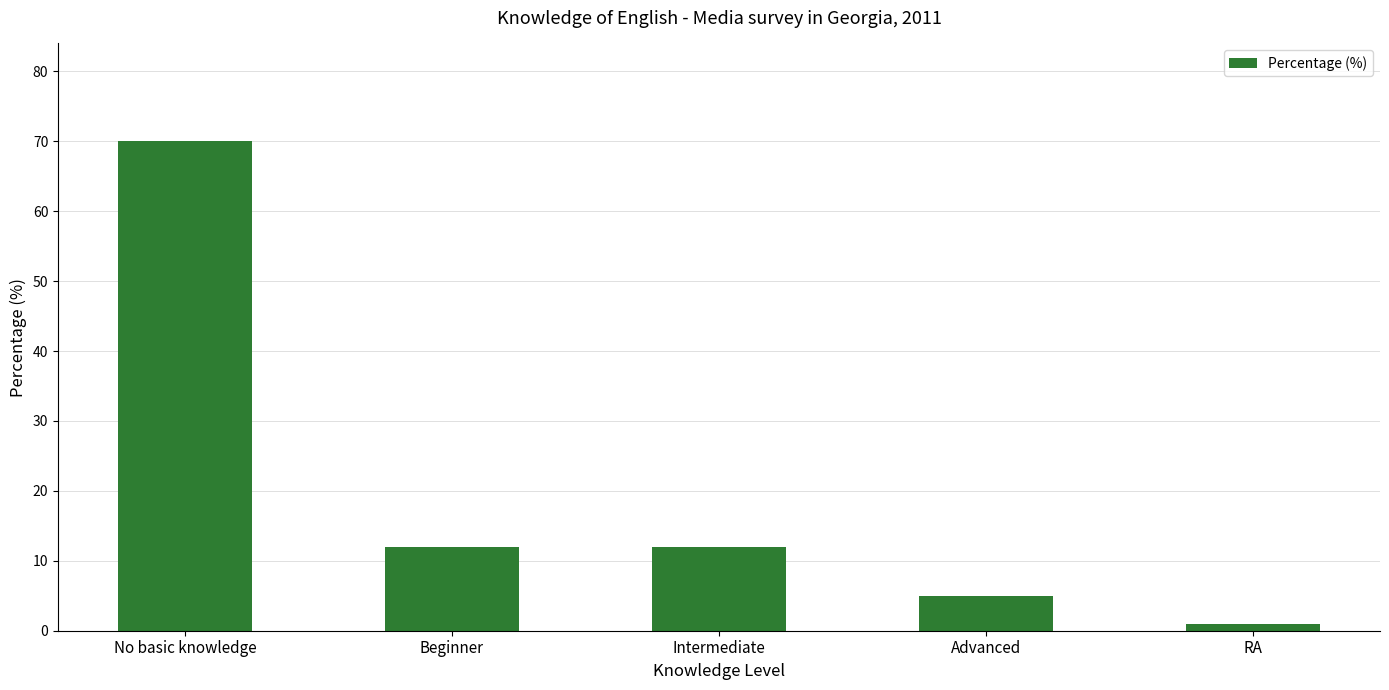

What is the label of the 3rd bar from the right?

Intermediate